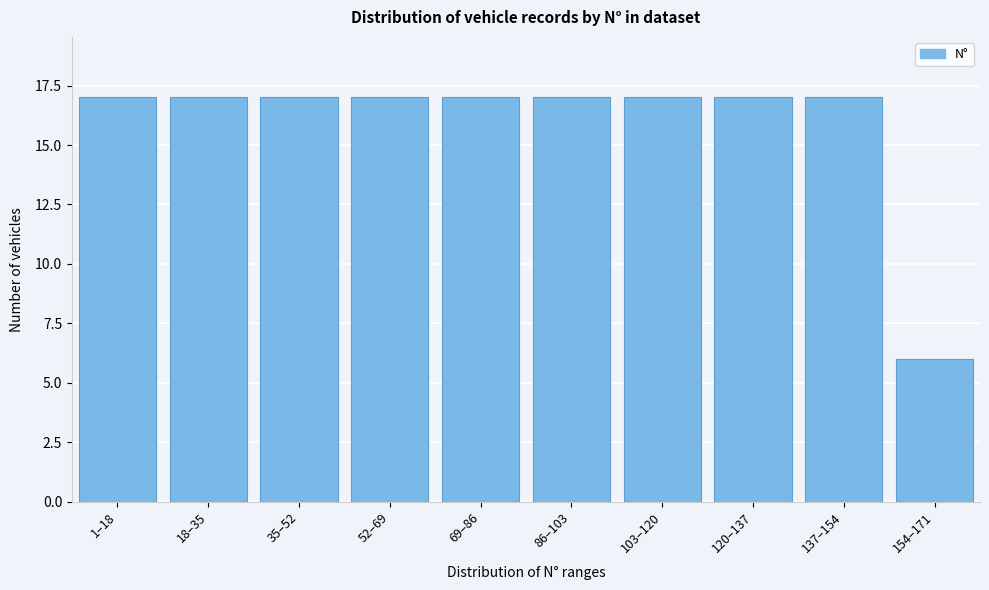

Reading right to left, transcribe all the data shown in this chart.

154–171=6	137–154=17	120–137=17	103–120=17	86–103=17	69–86=17	52–69=17	35–52=17	18–35=17	1–18=17